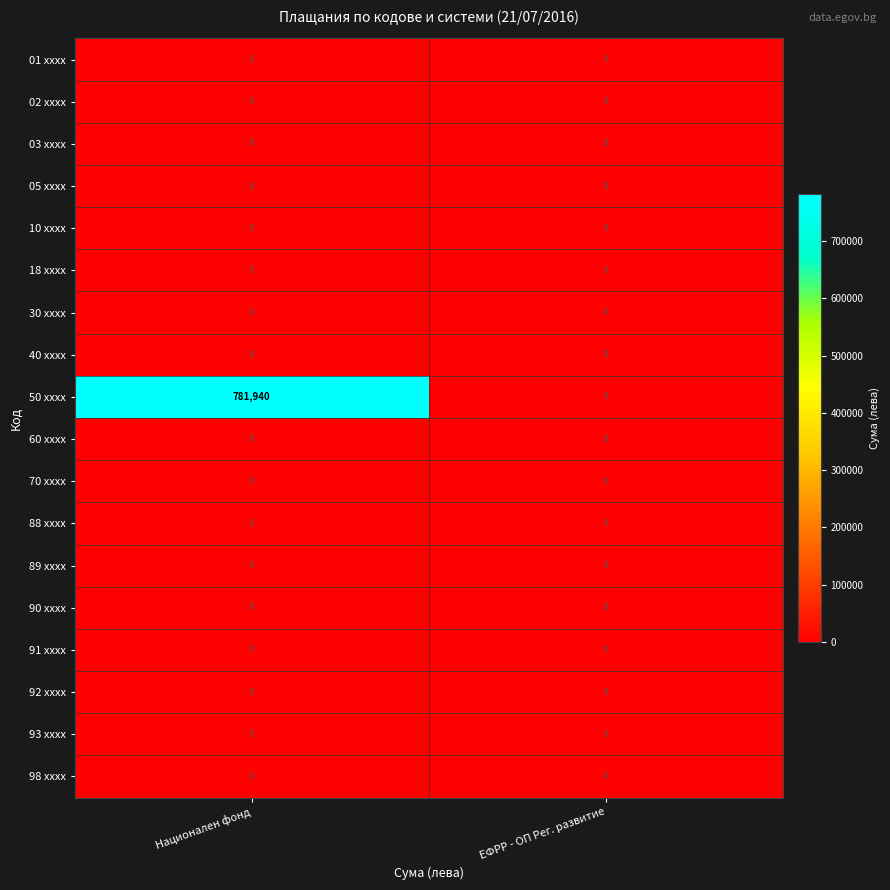

What is the total value across all series at Национален фонд?

781940